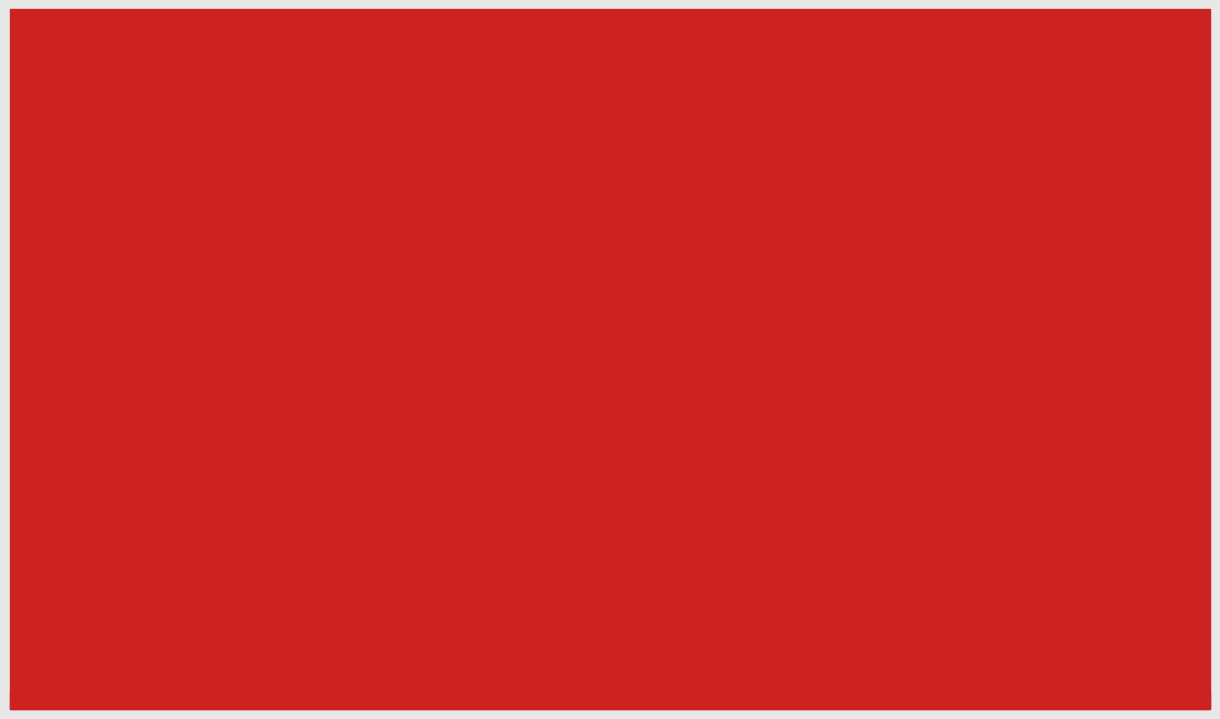

Rank the series at Common Stock
Outstanding from lowest to highest value.

Sep. 30, 2015, Dec. 31, 2014